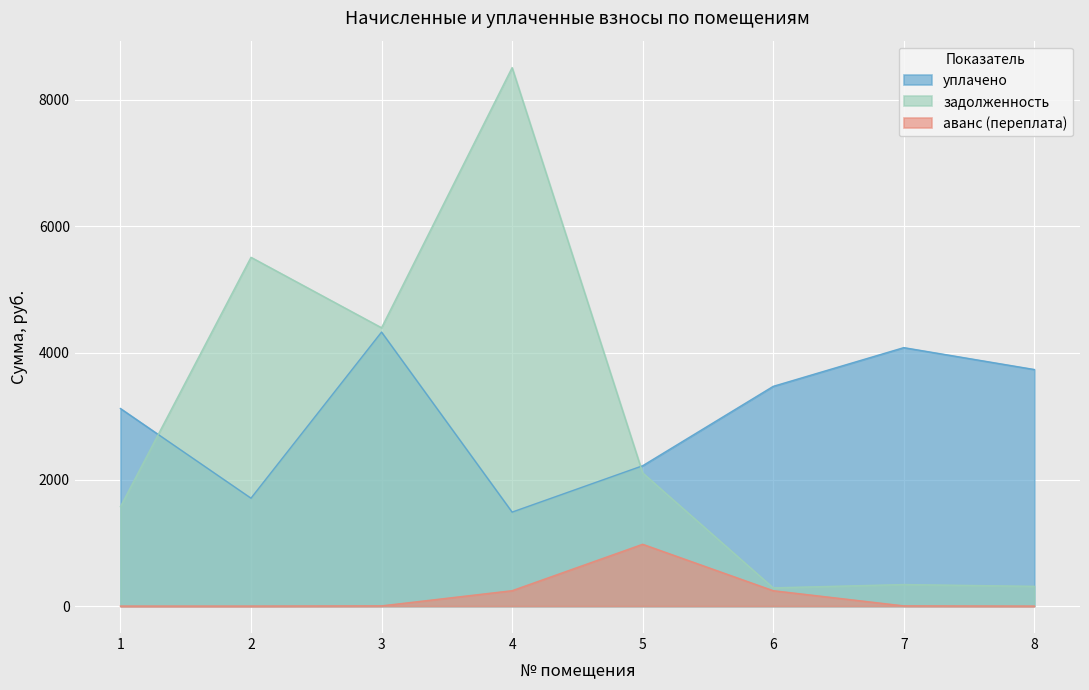

Is it true that аванс (переплата) equals 1023.9 at 5?

False